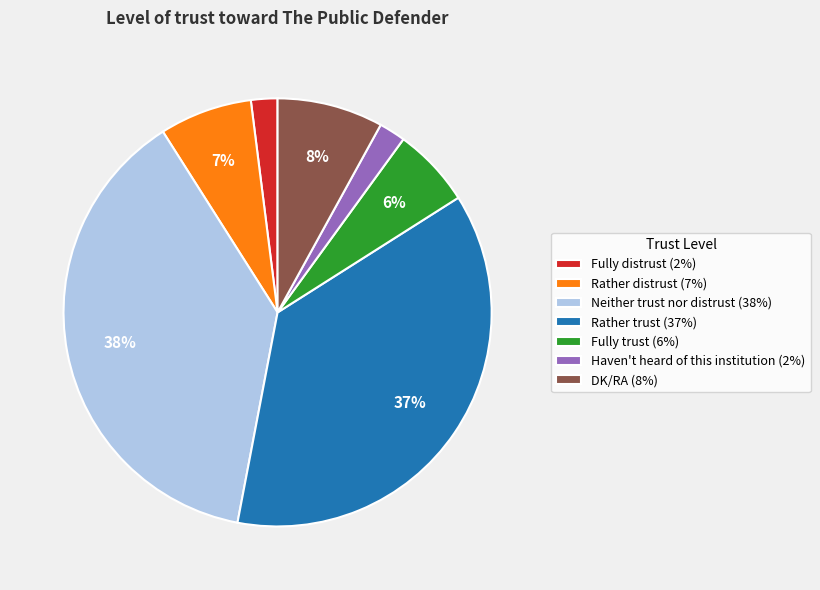

Is Haven't heard of this institution the majority of the pie?

No